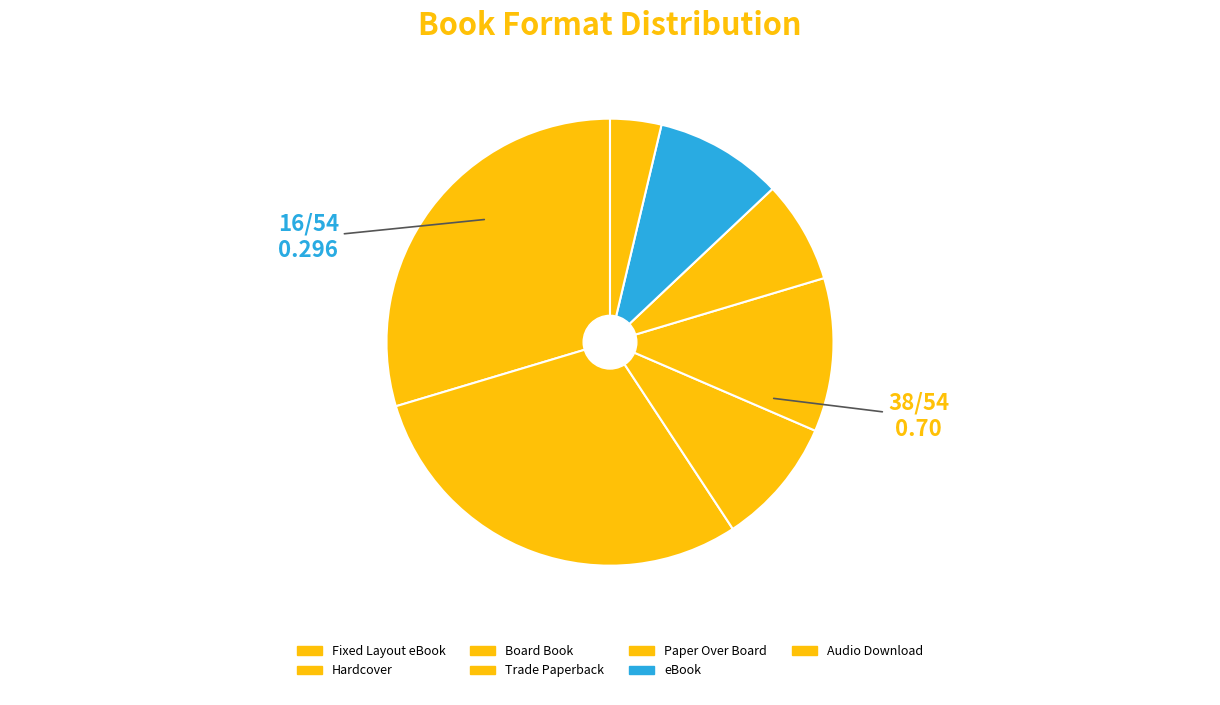

Which category has the smallest portion of the pie?

Audio Download